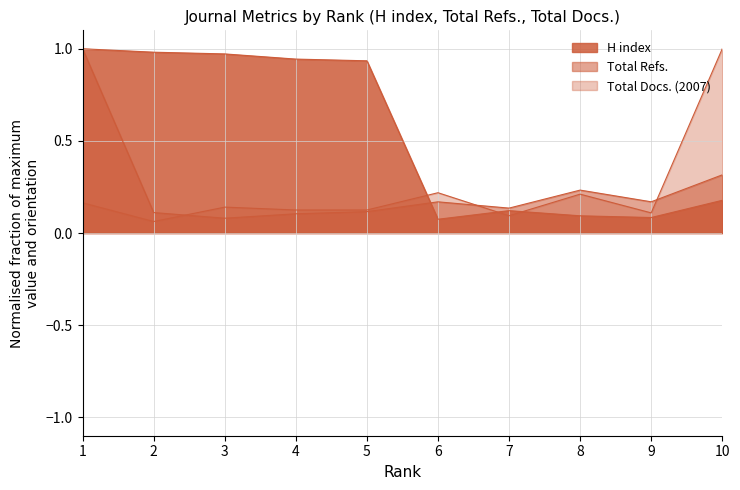

At which label does H index reach its peak?

1